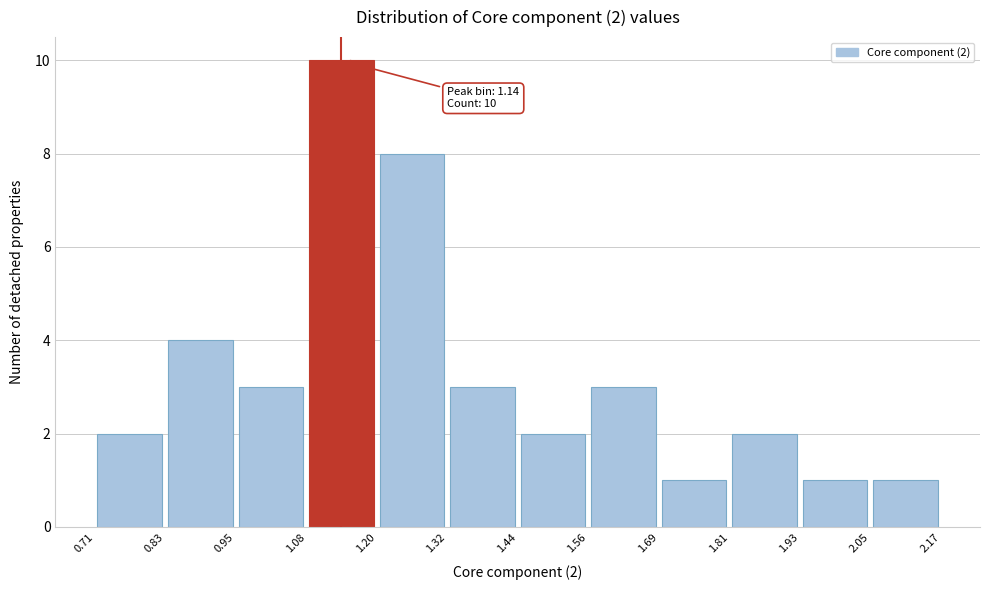

Which range on the x-axis has the tallest bar?

1.08 to 1.20